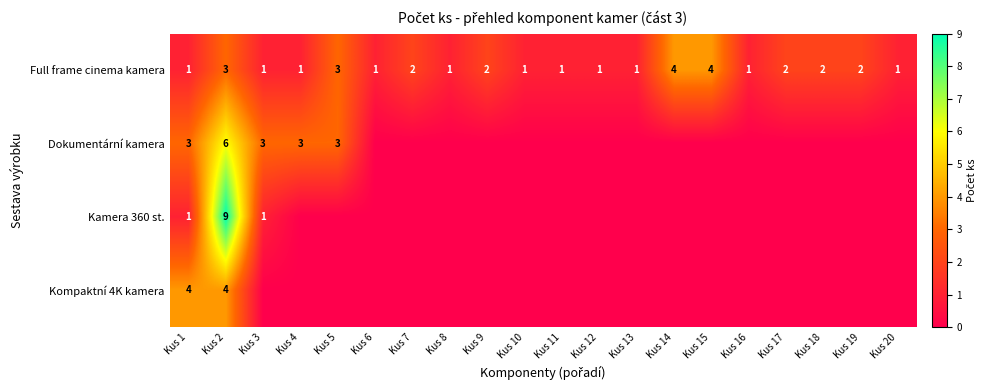

Count the Full frame cinema kamera values in the range 1 to 2.

16